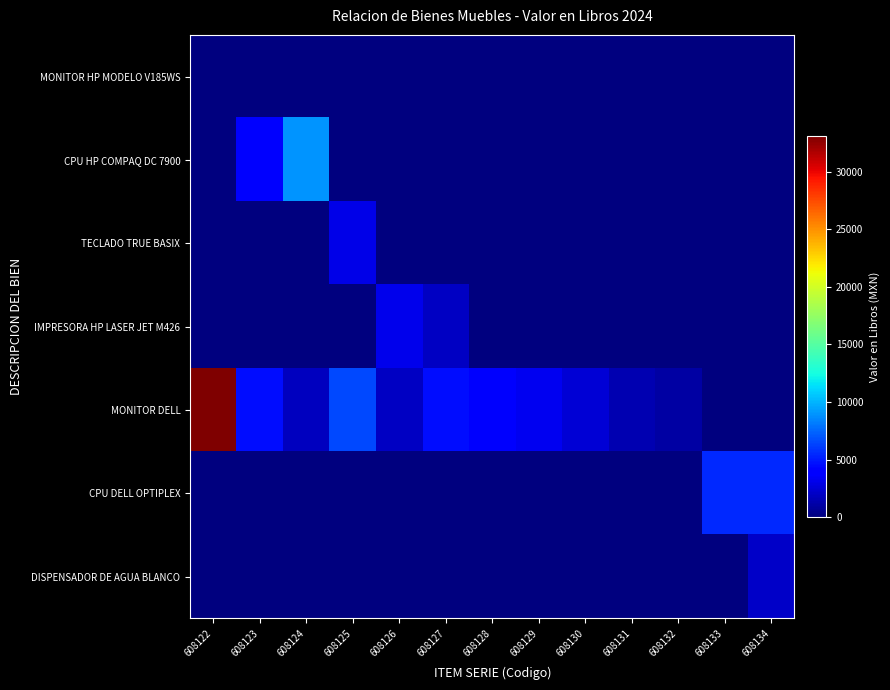

How many series are shown in this chart?

7